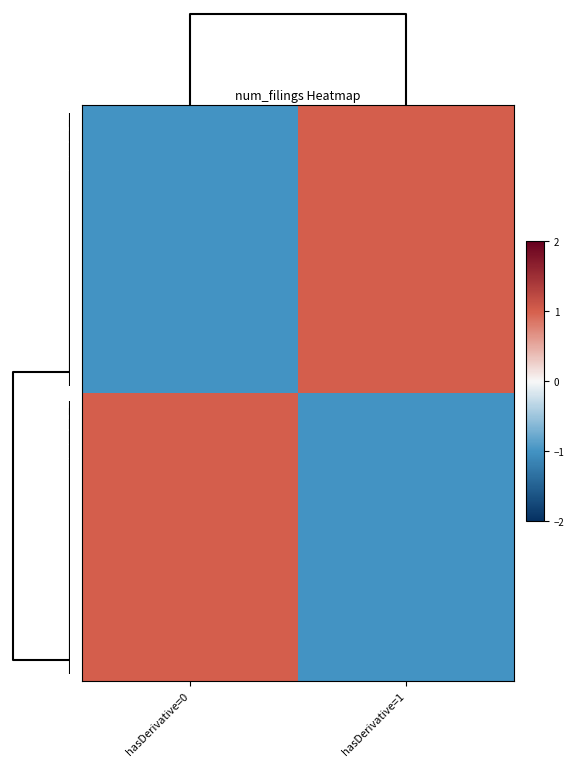

What is the difference between the highest and lowest values at hasDerivative=1?

2